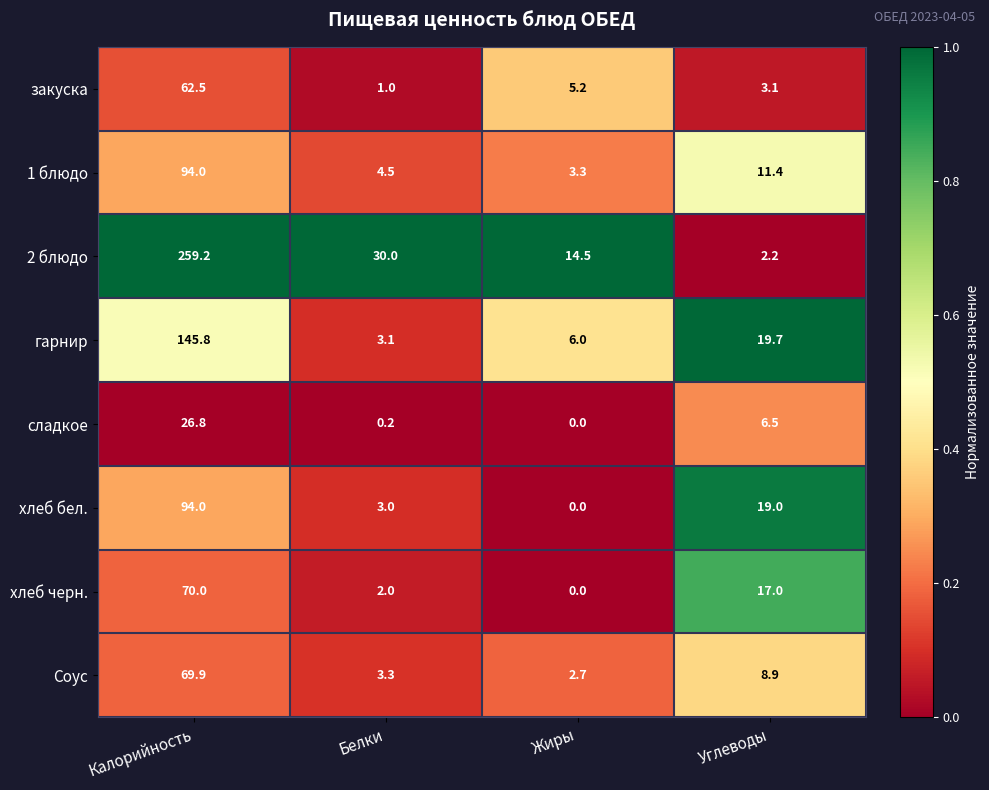

Is it true that 1 блюдо equals 11.4 at Углеводы?

True